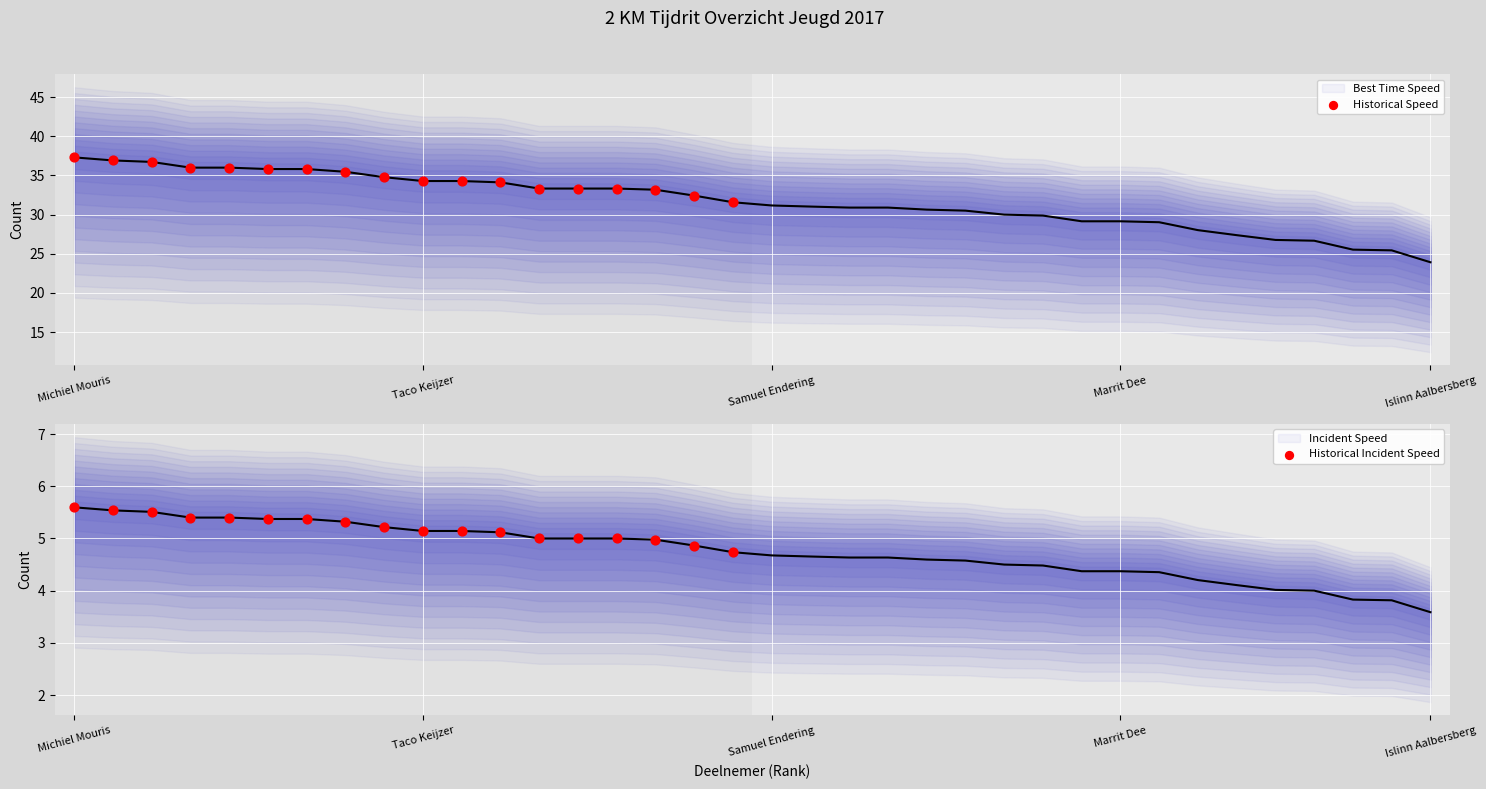

Between Samuel Endering and Keano Odenhal, which is larger?

Samuel Endering